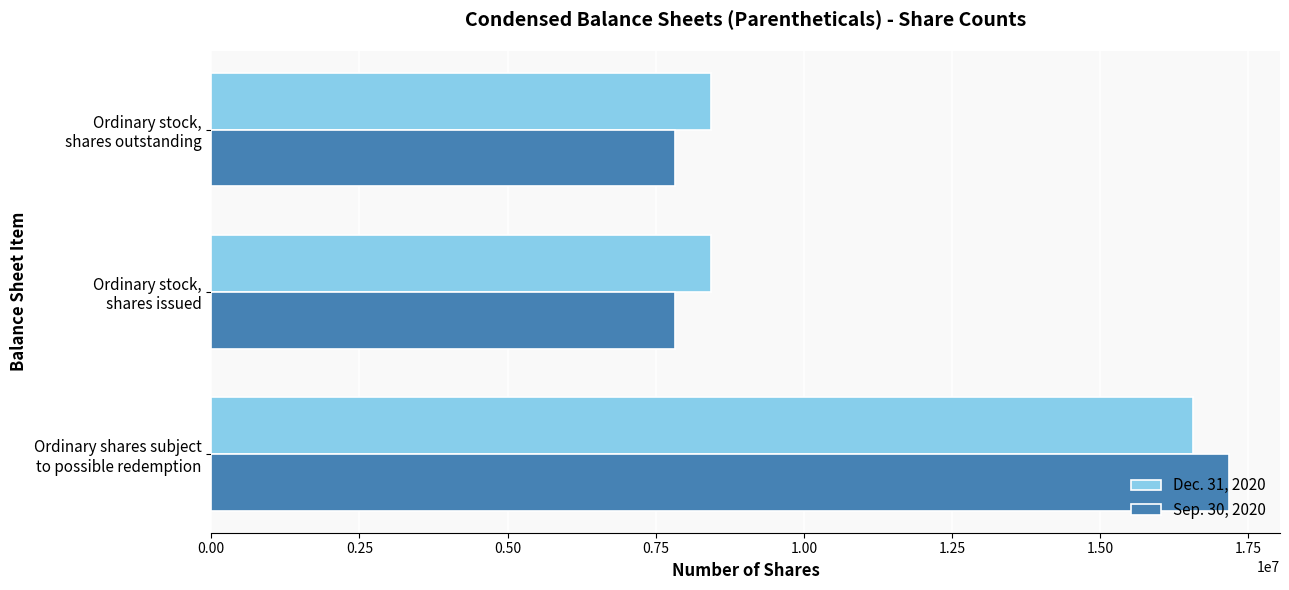

How many series are shown in this chart?

2